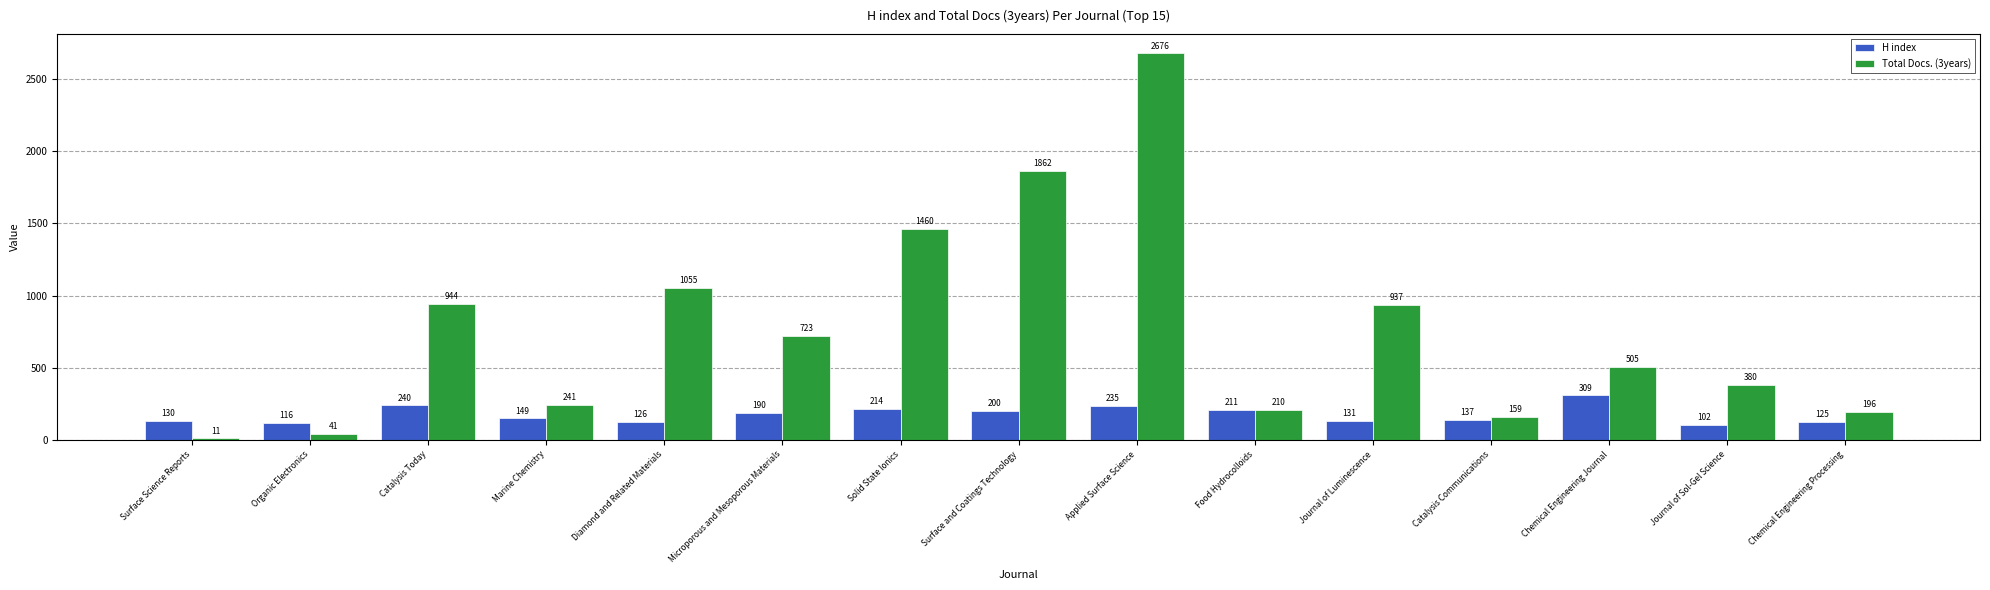

What is the difference between the maximum and minimum values in the Total Docs. (3years) series?

2665